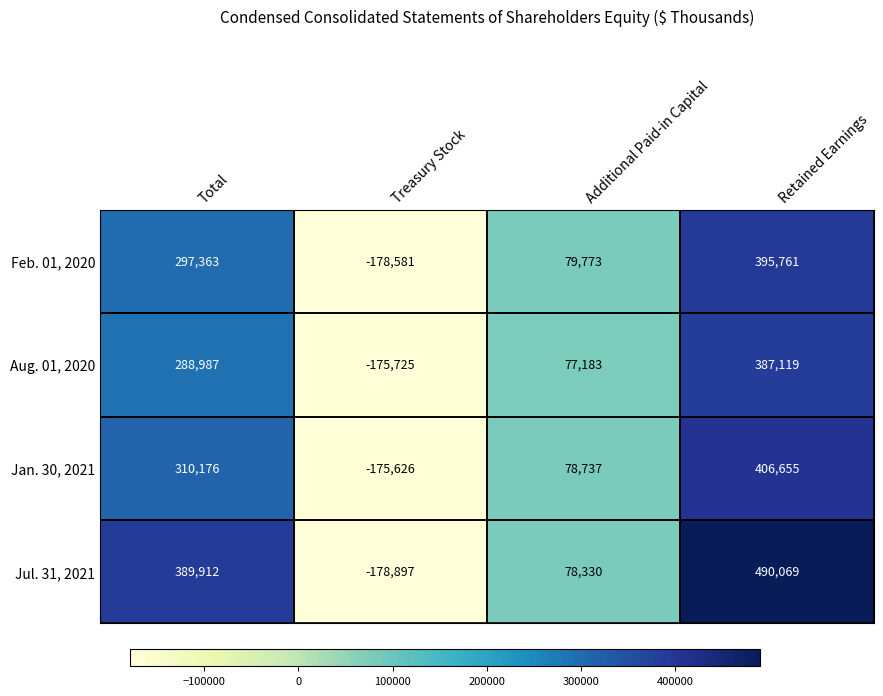

Count the number of categories in the chart.

4